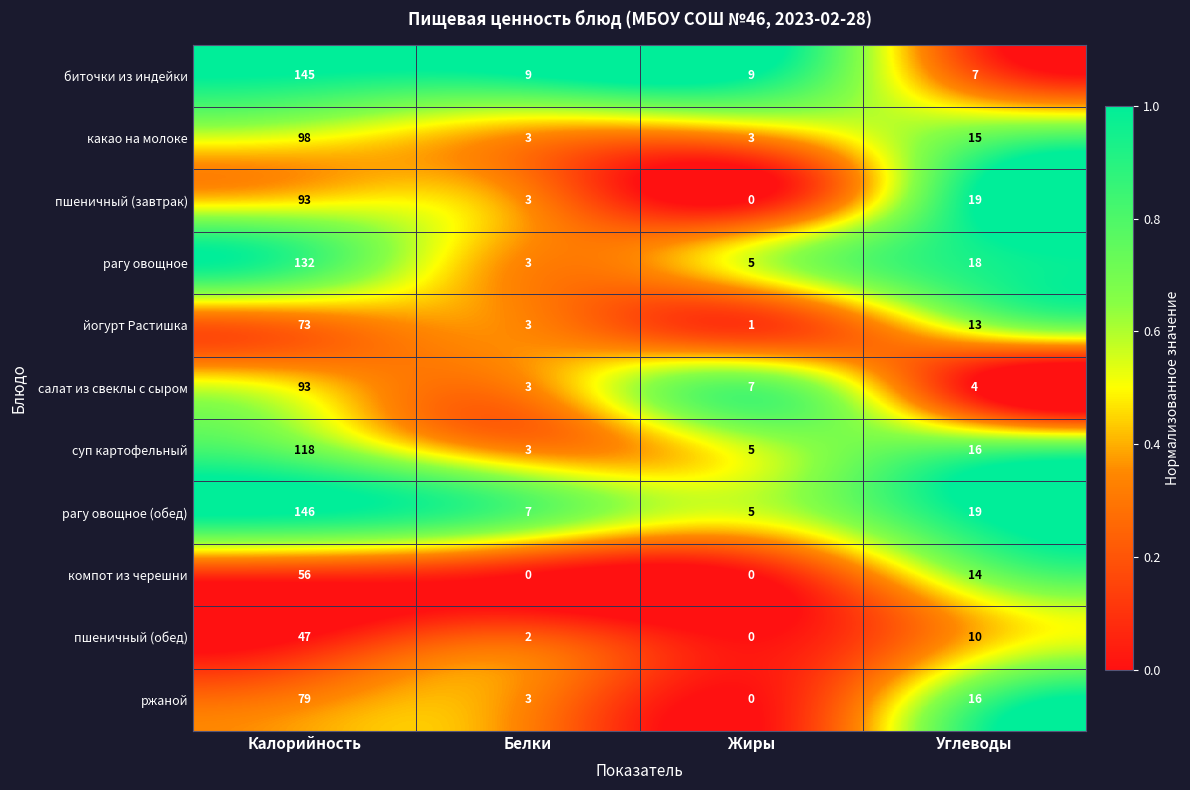

Where is компот из черешни nearest to the value 28?

Углеводы